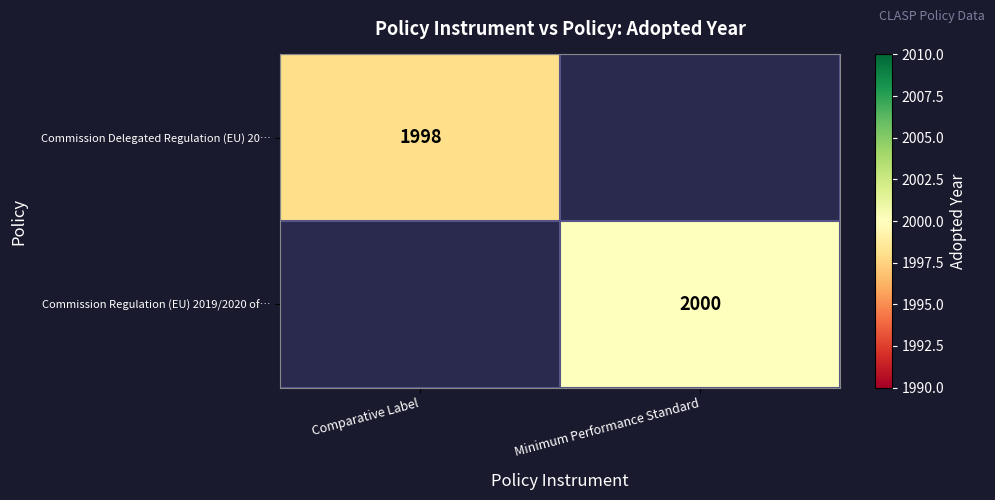

True or false: Commission Delegated Regulation (EU) 20… has a value of 1009 at Comparative Label.

False